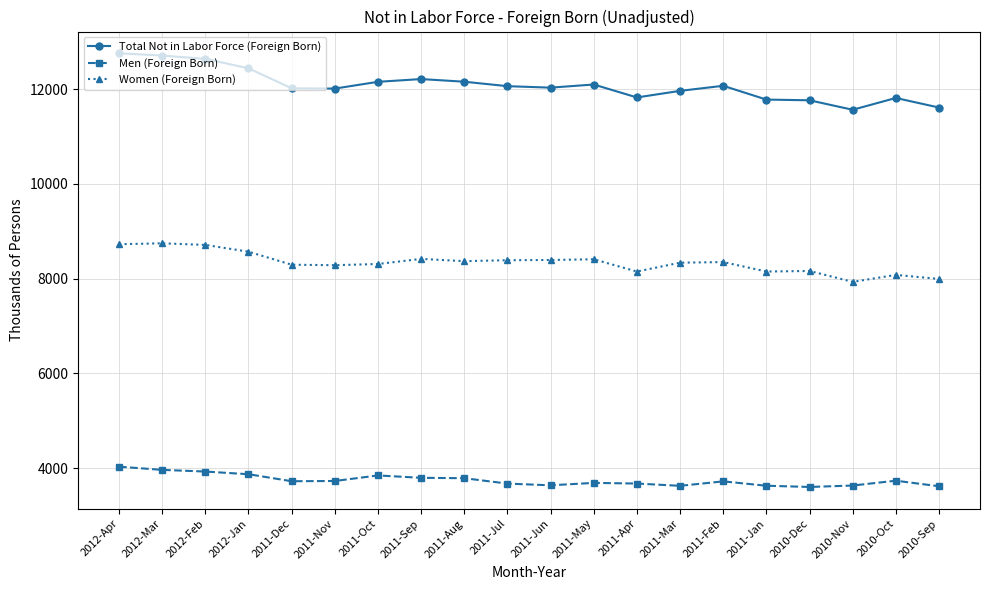

How many values in the Total Not in Labor Force (Foreign Born) series are below 12060?

10